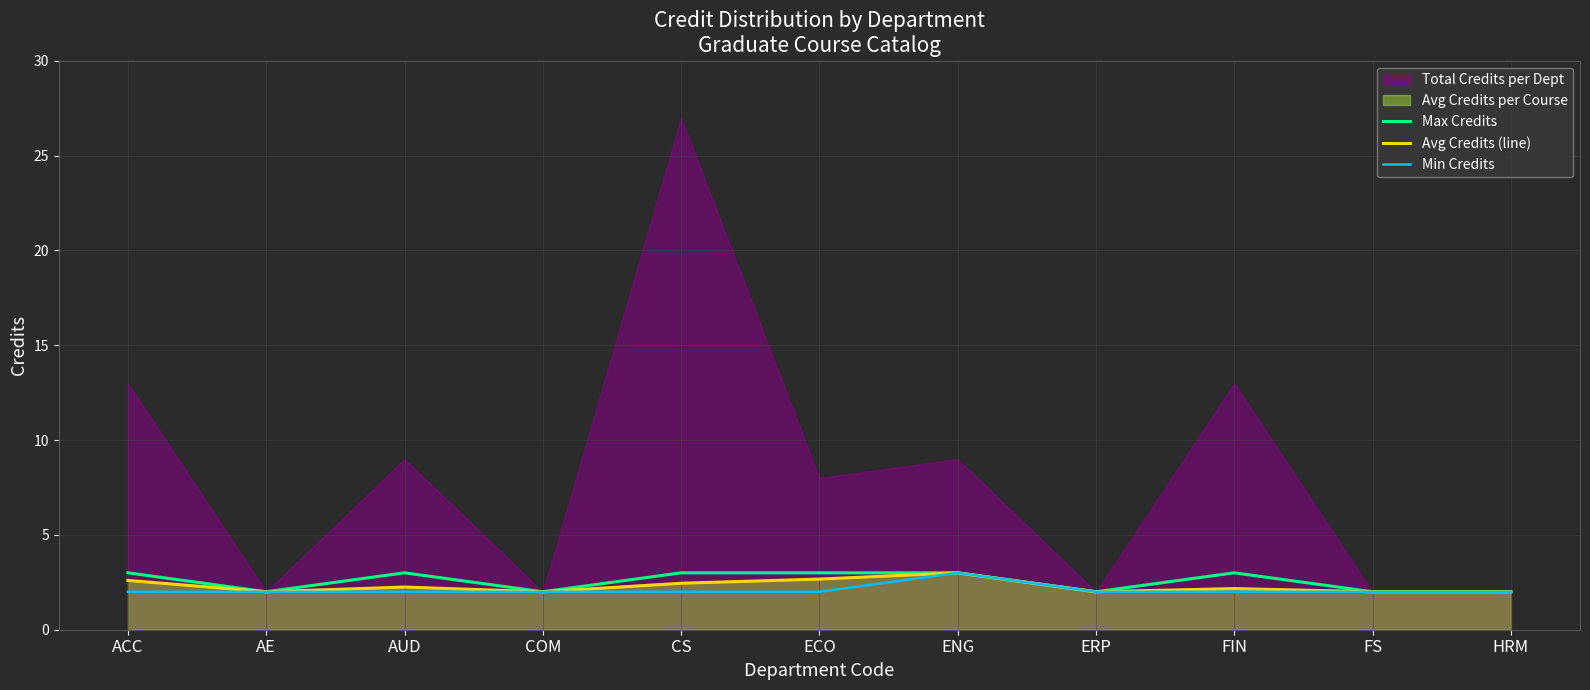

The value of Min Credits at CS is 2.0. True or false?

True